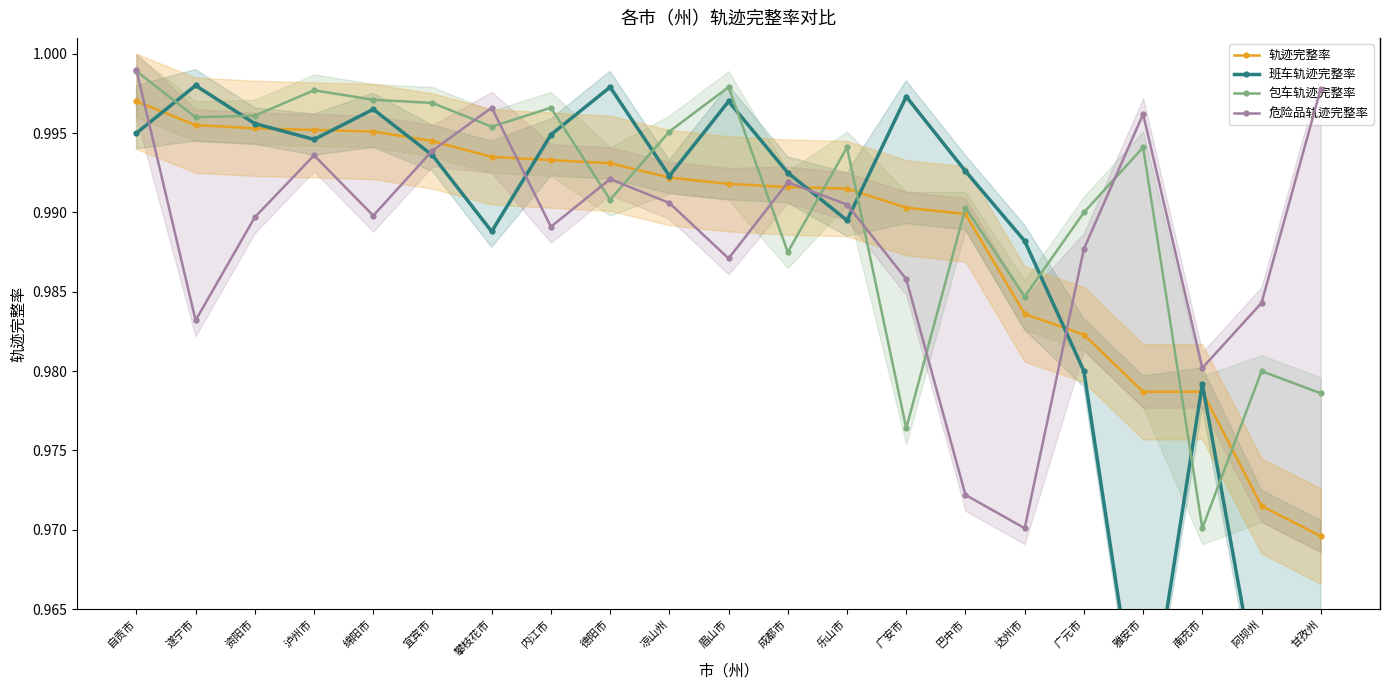

True or false: 包车轨迹完整率 has more than 2 points higher than both neighbors.

True